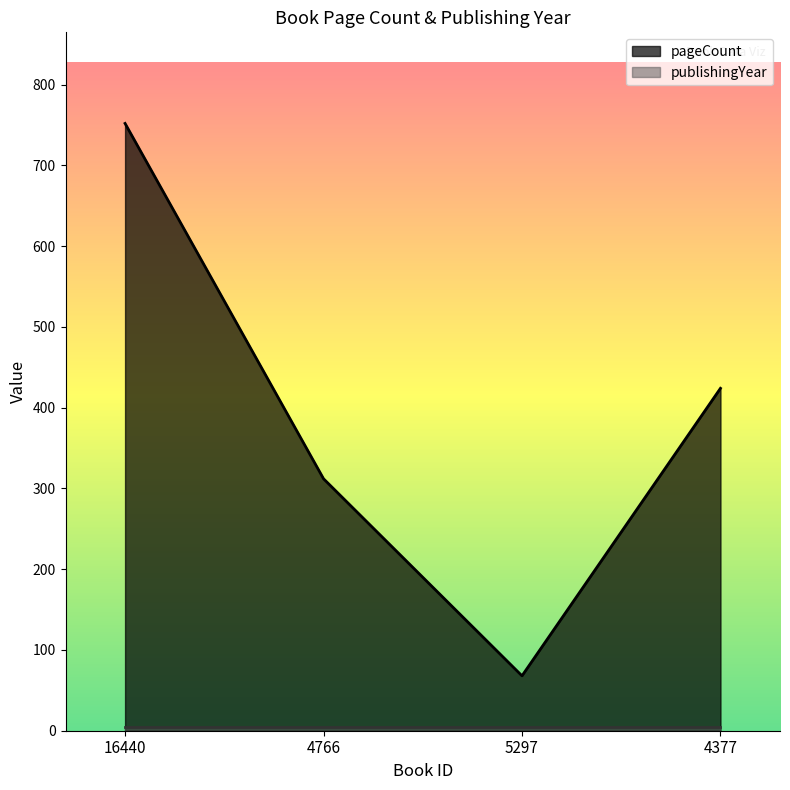

What is the maximum value shown in the chart?

752